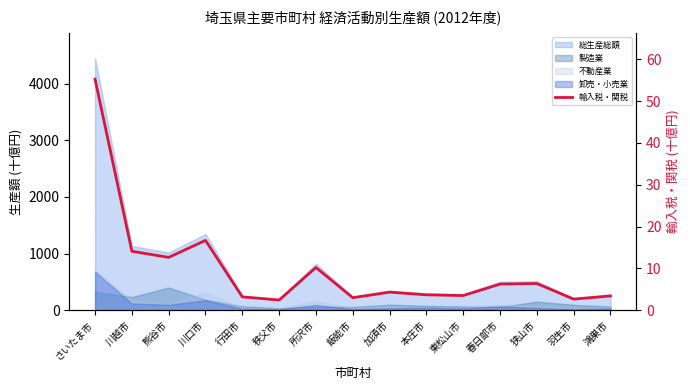

What is the ratio of the value at 狭山市 to the value at 飯能市?

2.1